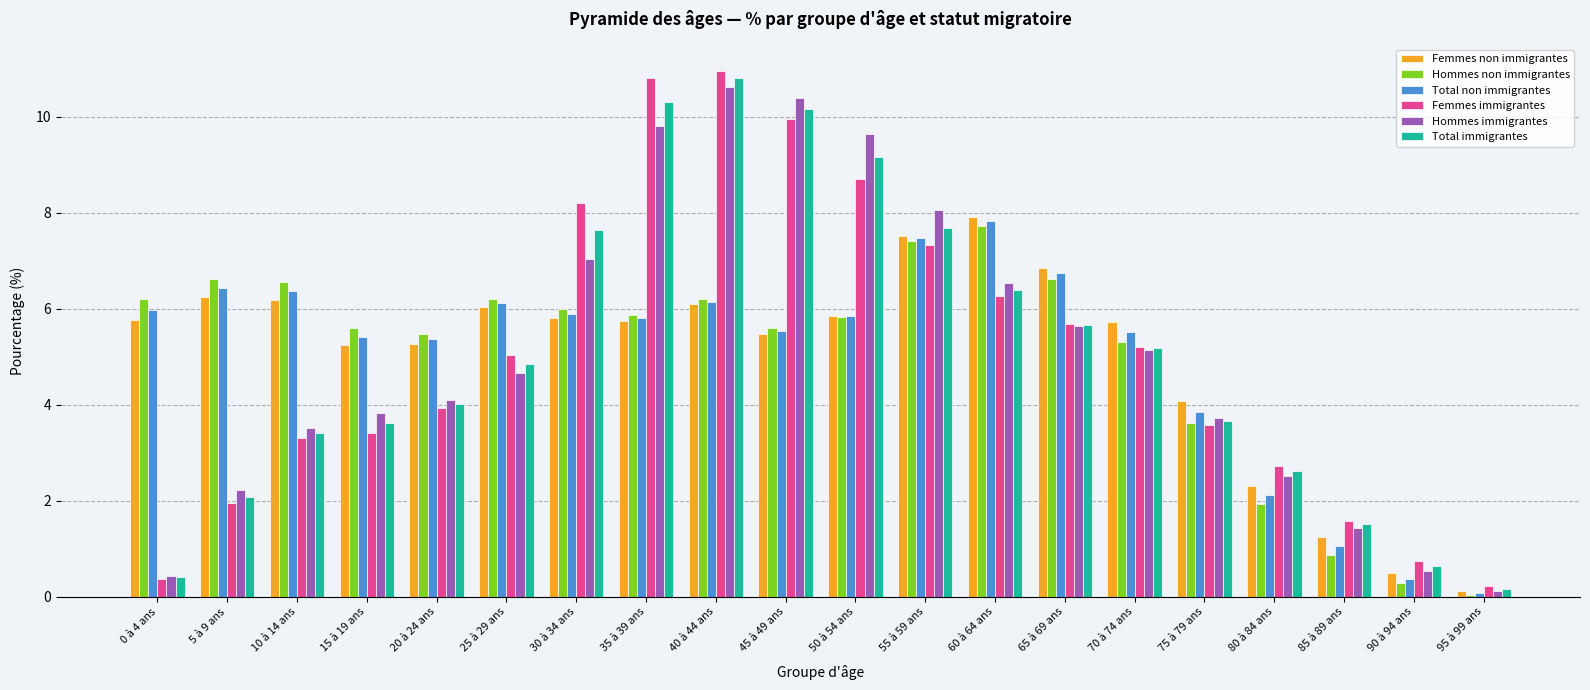

How many categories are shown in the chart?

20